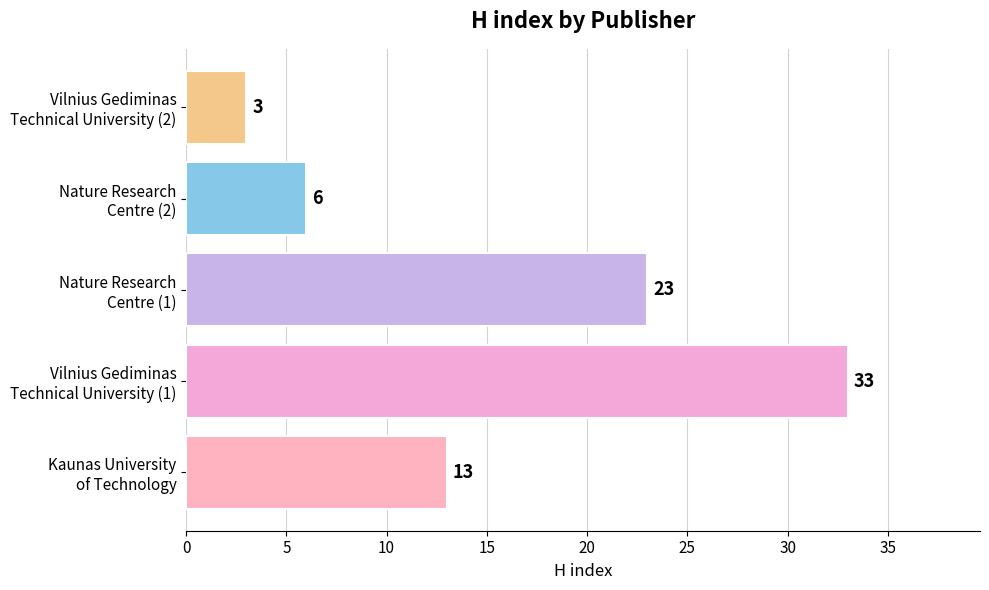

What is the difference between the maximum and minimum values?

30